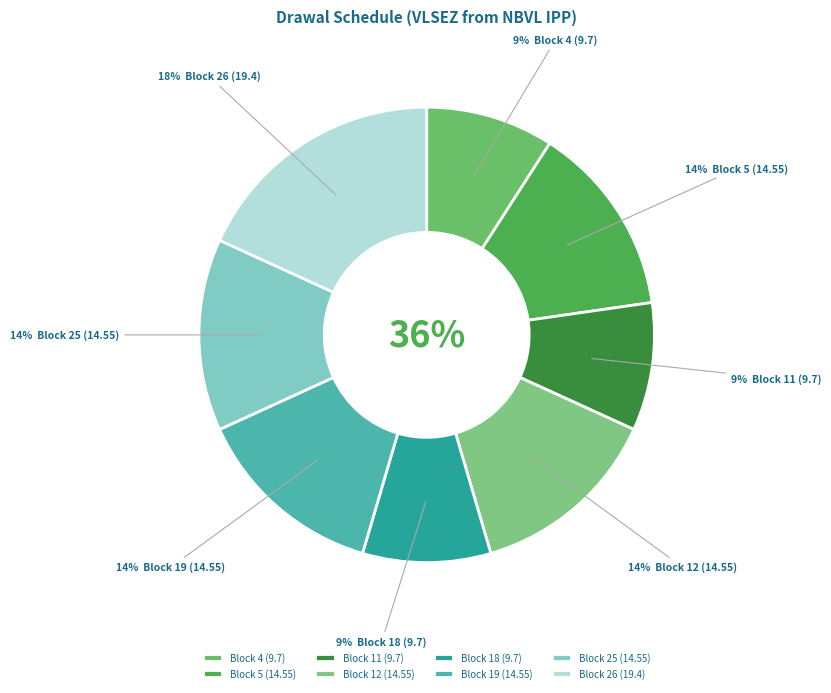

To the nearest percent, what is the average slice percentage?

12%